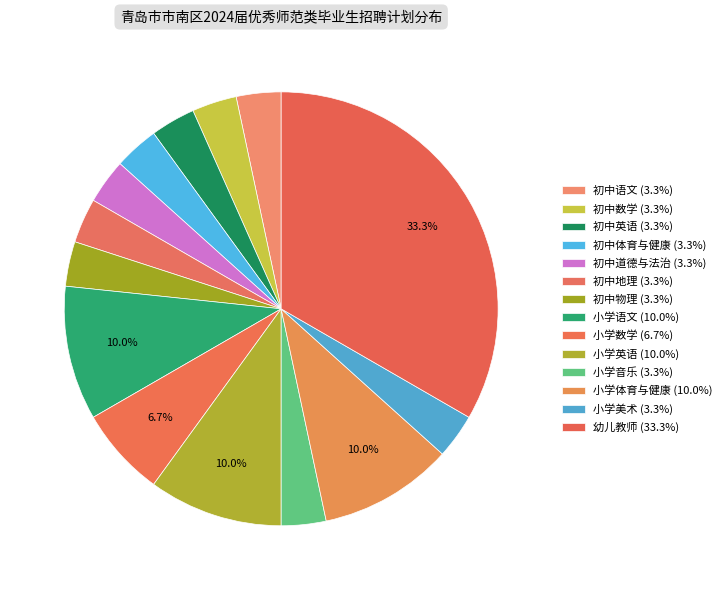

To the nearest percent, what percentage of the pie is 幼儿教师?

33%